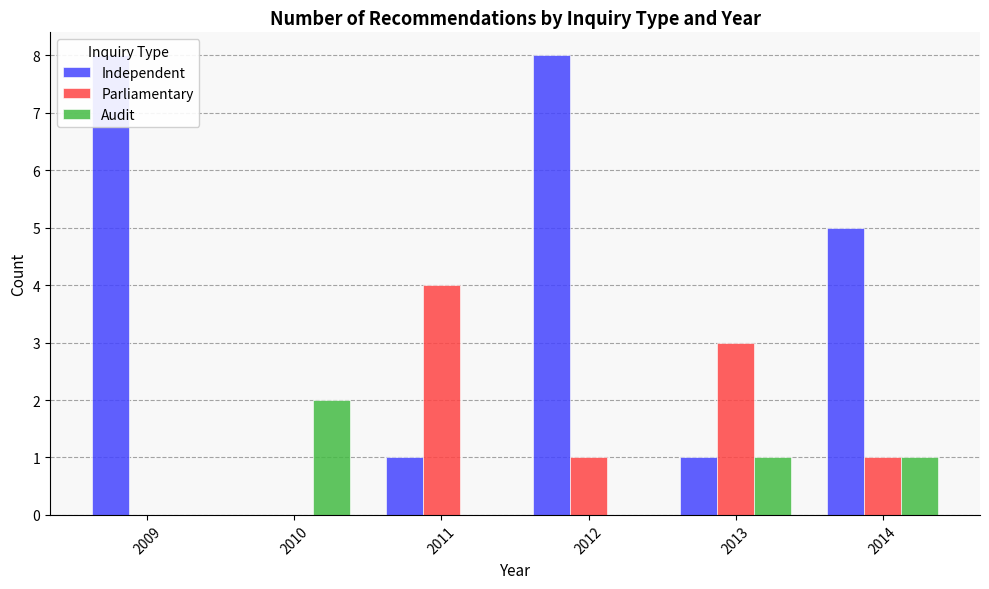

Is it true that Audit equals 0 at 2011?

True